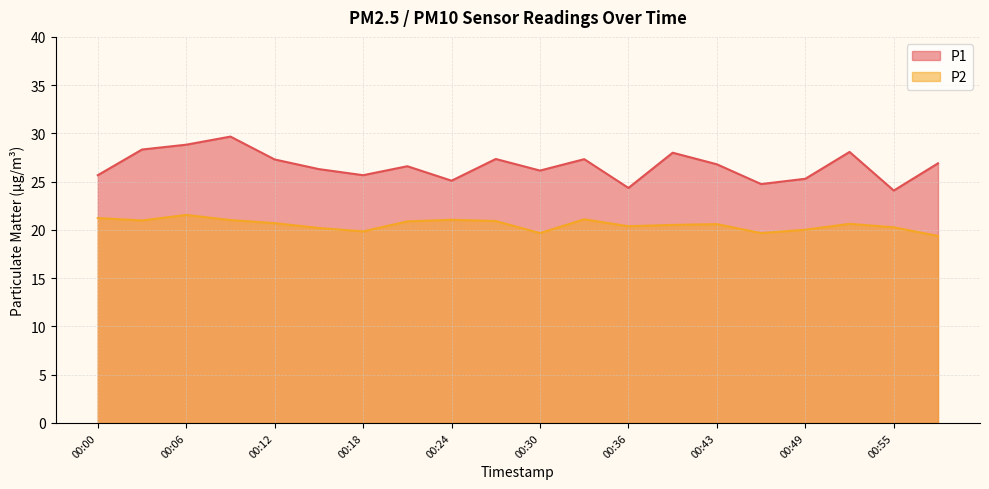

The P2 series shows 11.3 at 00:33. True or false?

False